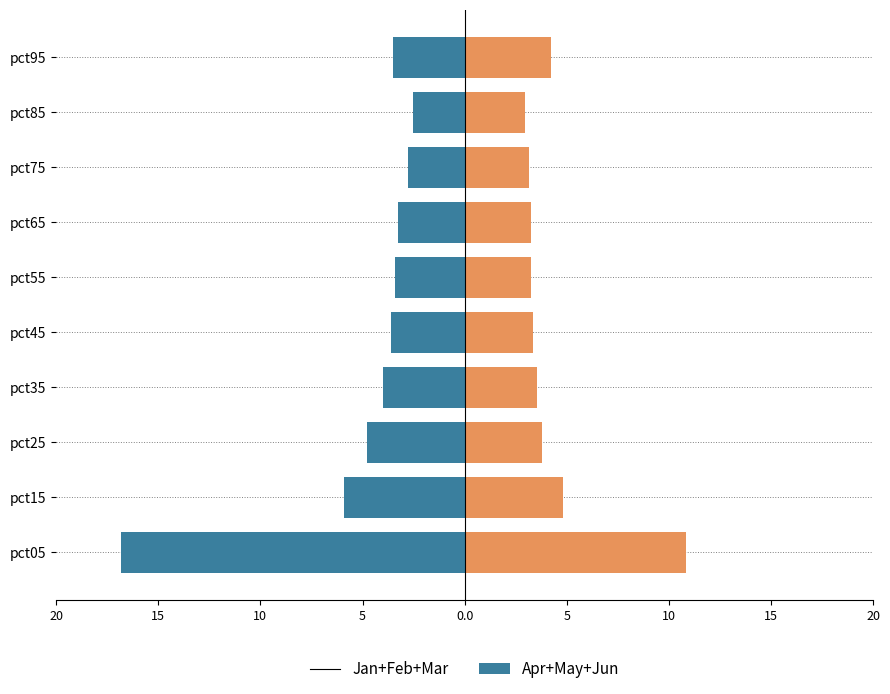

Which series has the largest total across all categories?

Apr+May+Jun